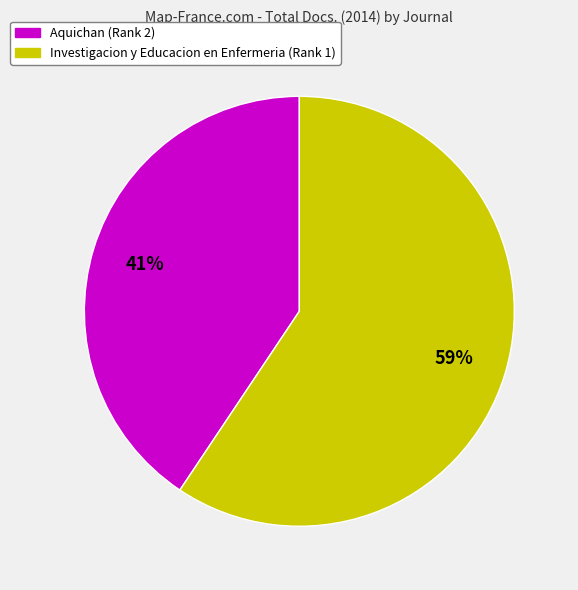

Which slice represents more than half of the pie?

Investigacion y Educacion en Enfermeria (Rank 1)